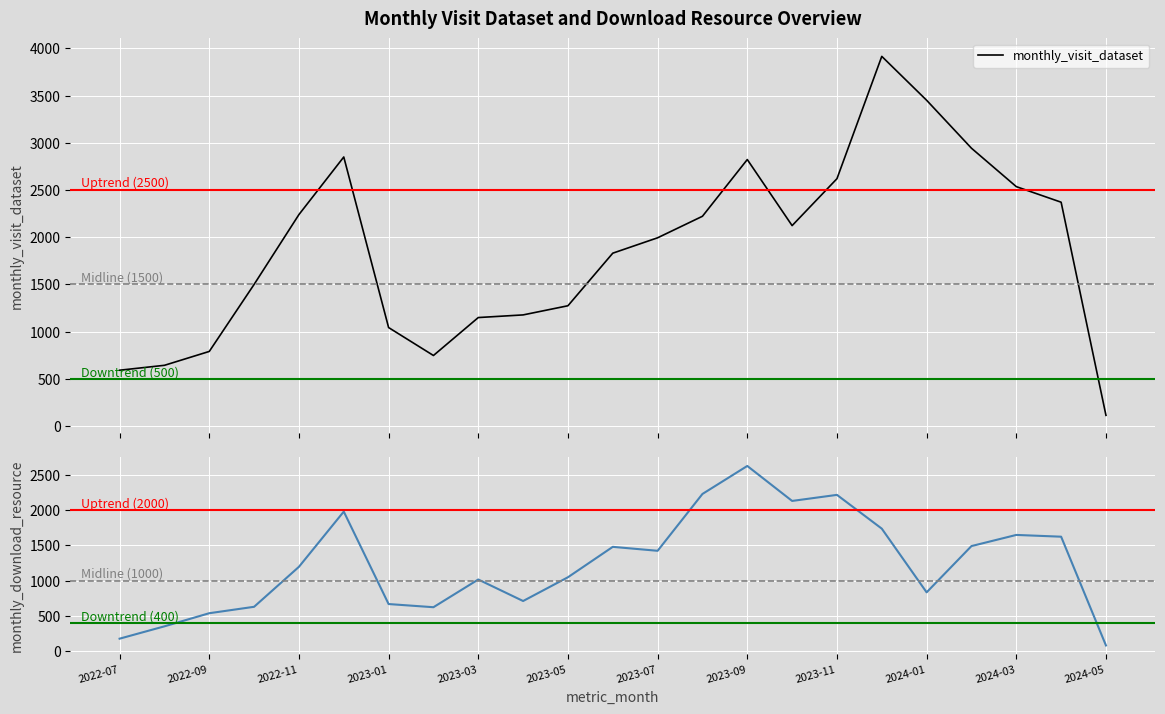

How many data points does each series have?

23